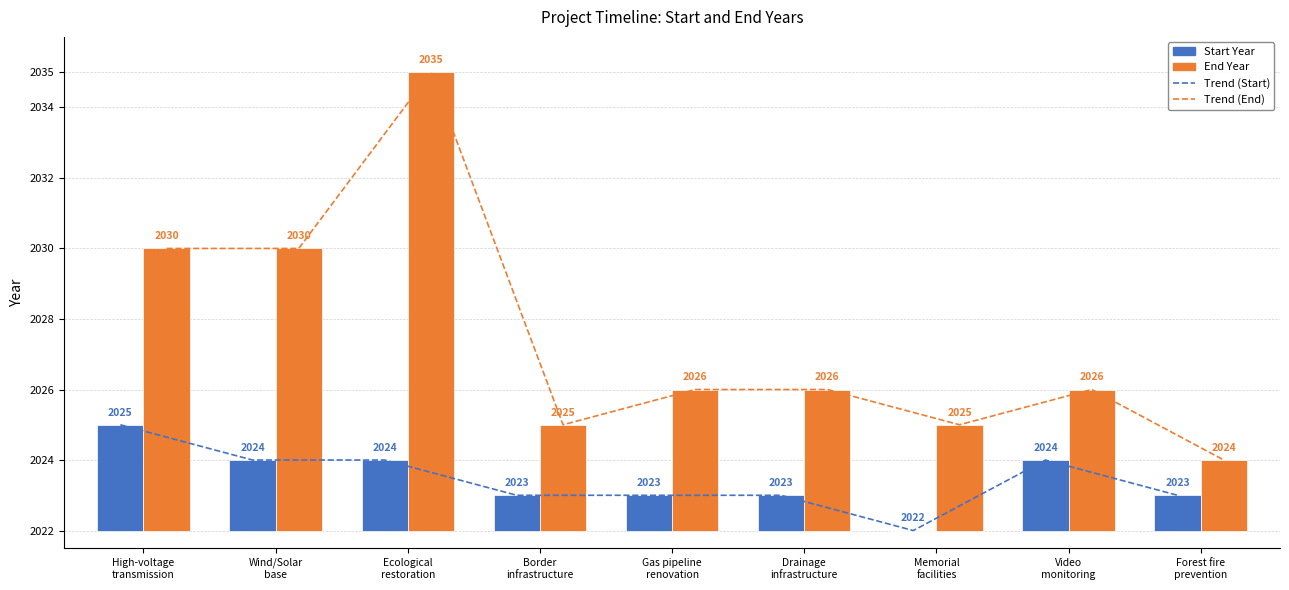

Which series has the largest total across all categories?

Trend (End)